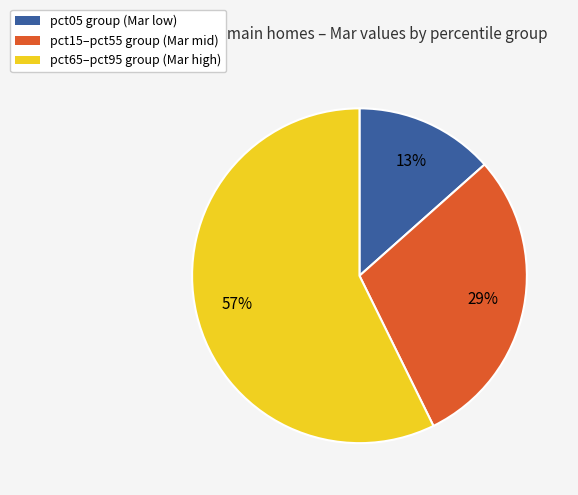

How many slices are in this pie chart?

3